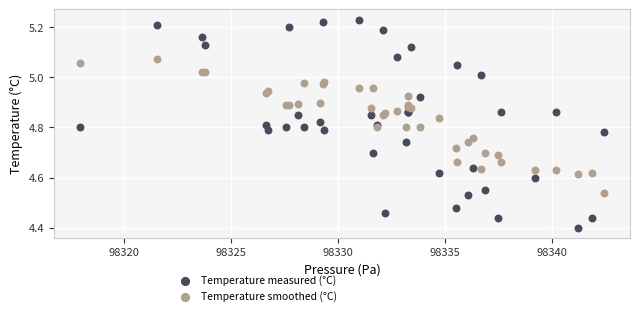

What are all the series names shown in the legend?

Temperature measured (°C), Temperature smoothed (°C)